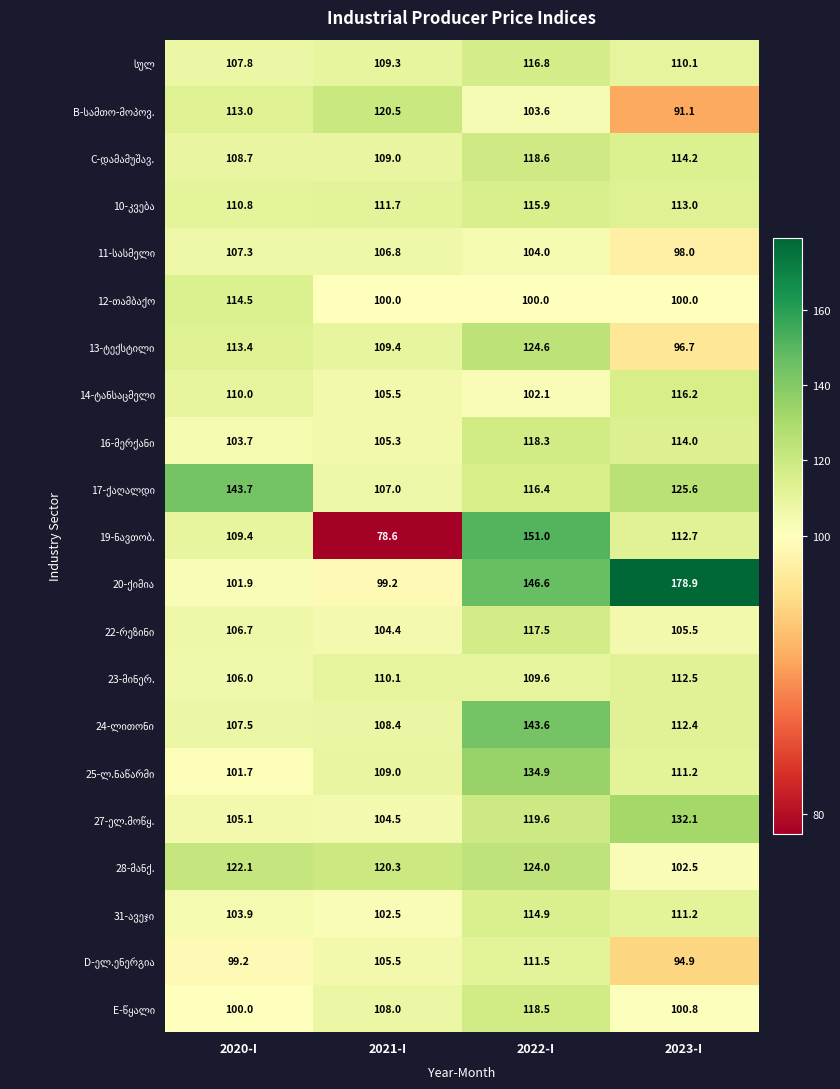

At which category is the sum across all series the highest?

2022-I